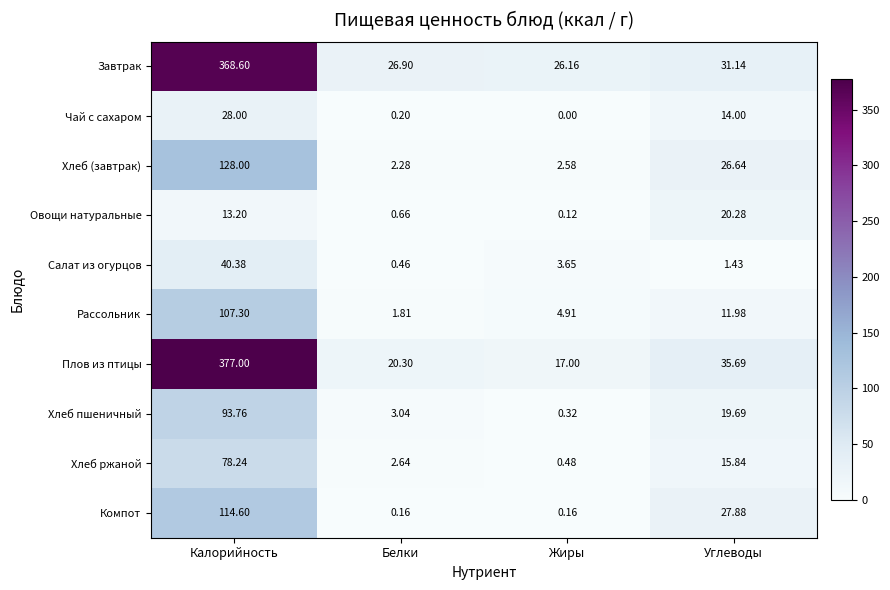

Which series has the largest total across all categories?

Завтрак